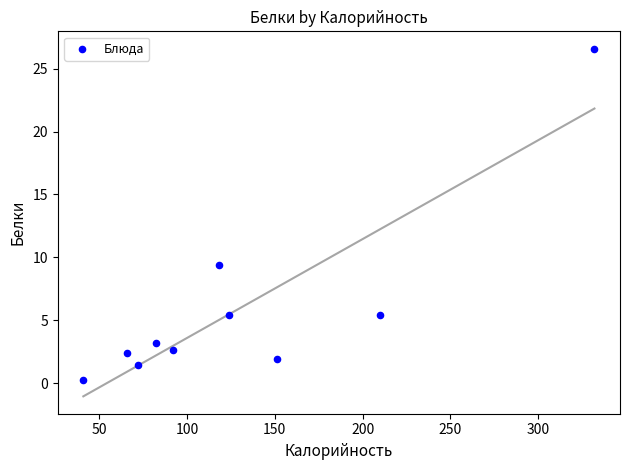

What Y value in the scatter plot is closest to 13?

9.4